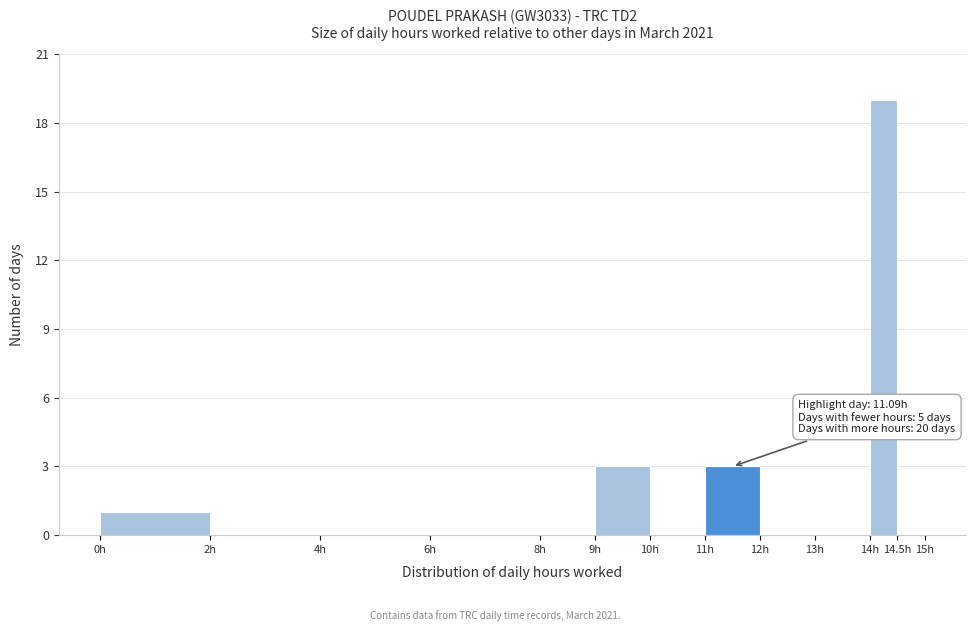

Which range on the x-axis has the tallest bar?

14.0 to 14.5